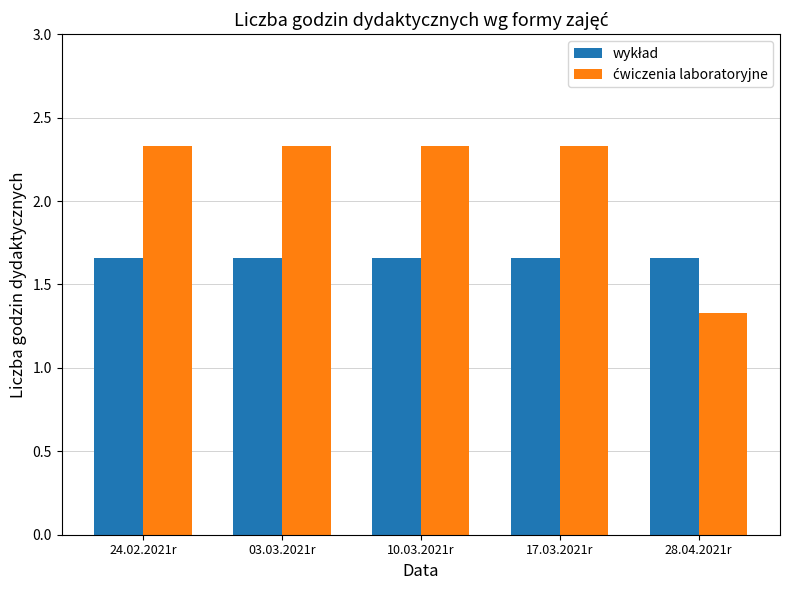

Which category has the lowest value across all series?

28.04.2021r